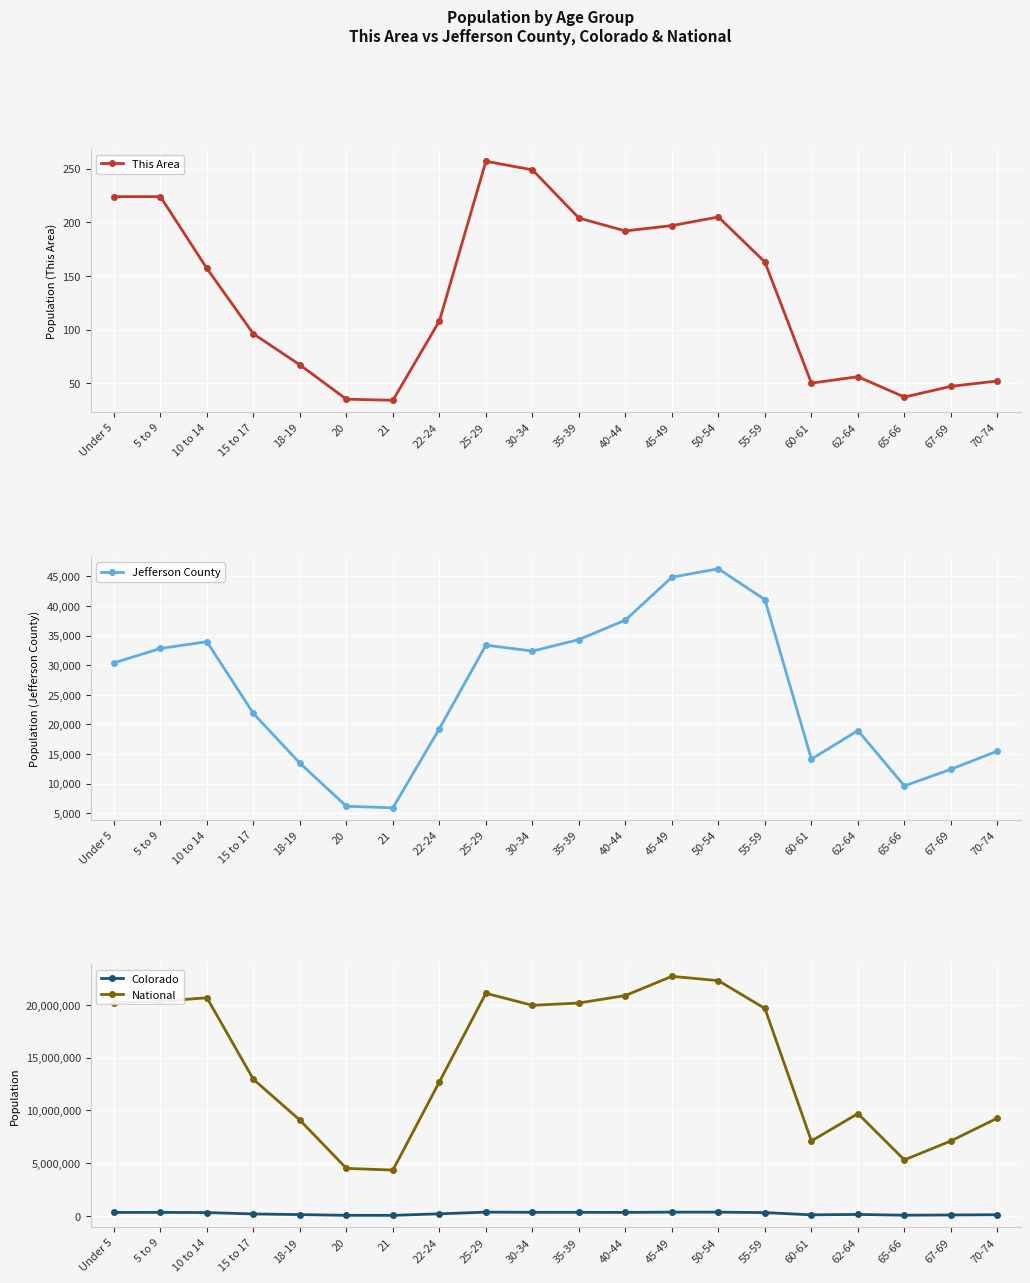

What is the sum of the National values at 10 to 14 and 21?

25031488